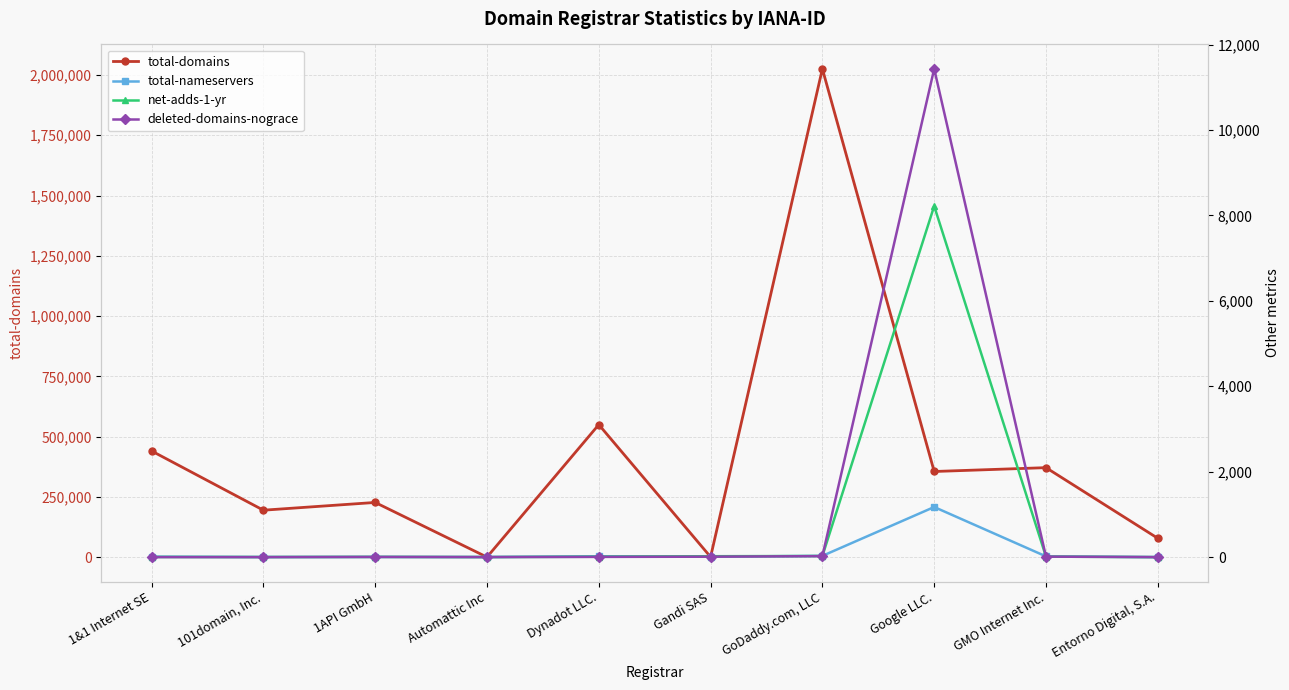

What is the difference between the maximum and minimum values in the total-nameservers series?

1173